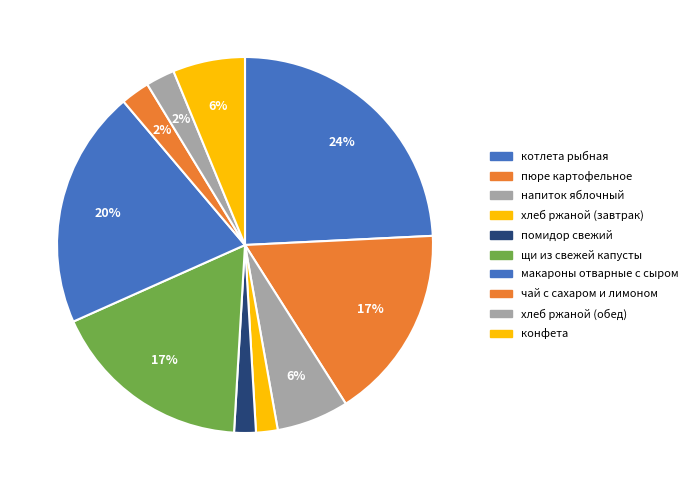

What portion of the pie excludes котлета рыбная?

75.8%